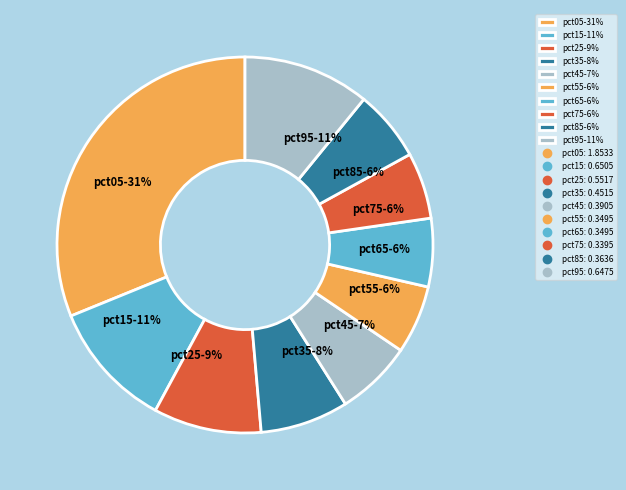

To the nearest percent, what portion does pct25 represent?

9%